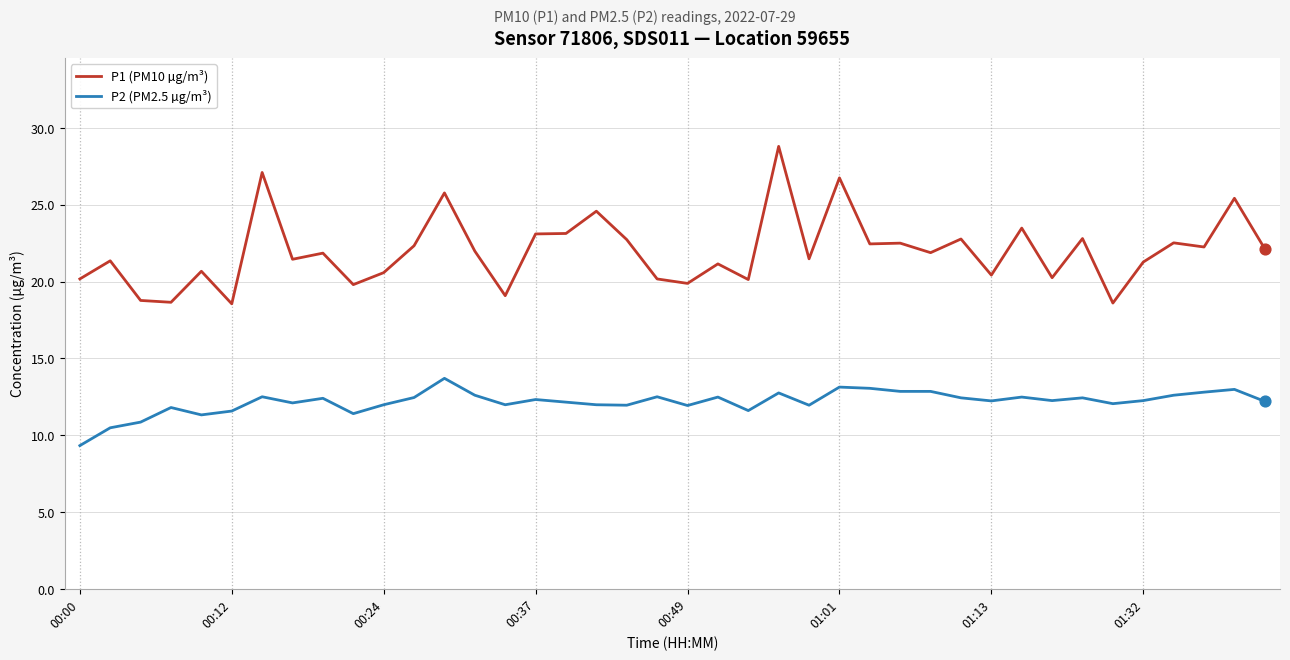

What is the lowest value of the P1 (PM10 µg/m³) series?

18.6